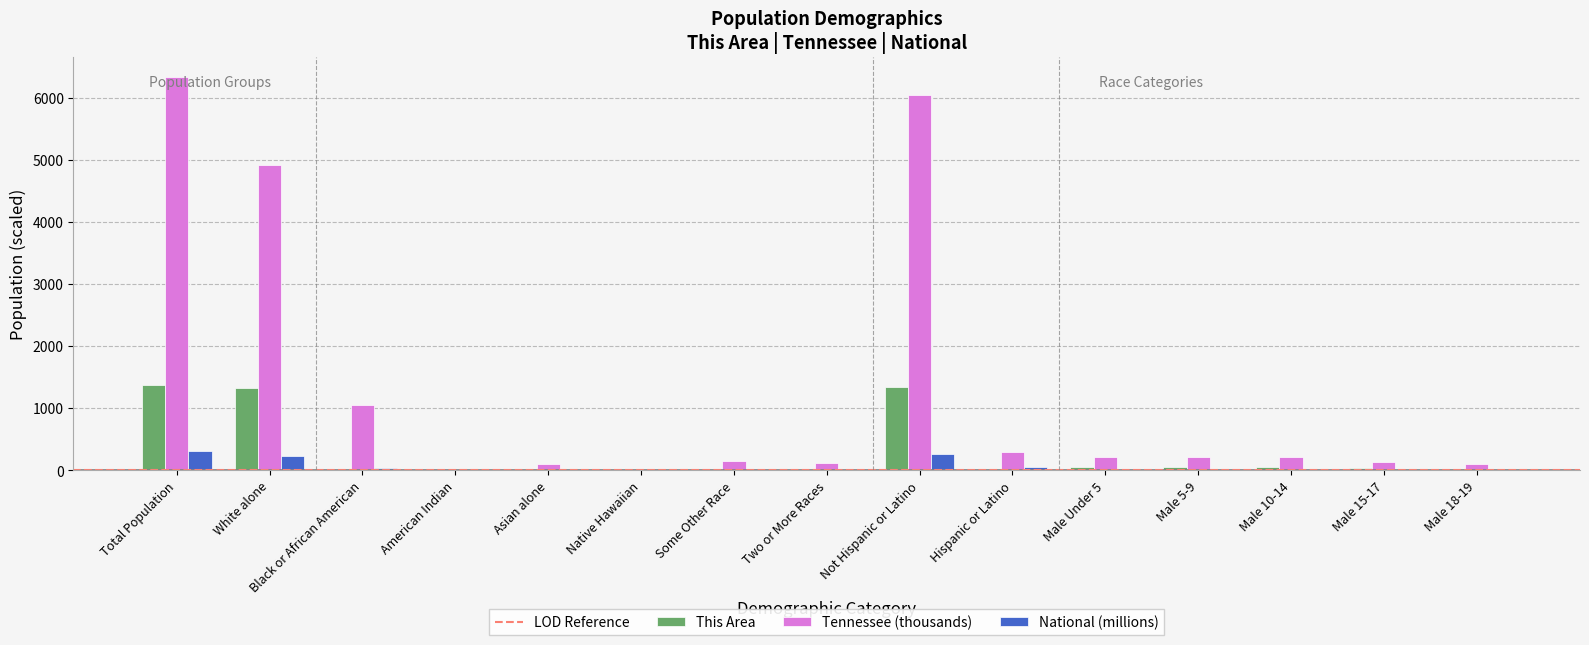

What is the highest value of the This Area series?

1365.0